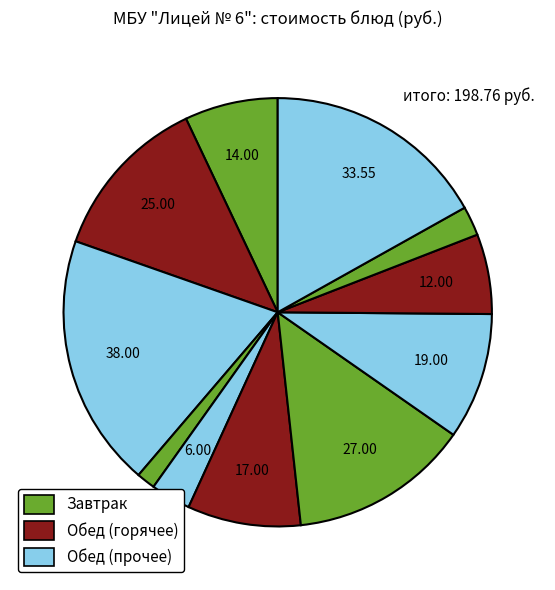

How many segments does this pie chart have?

11